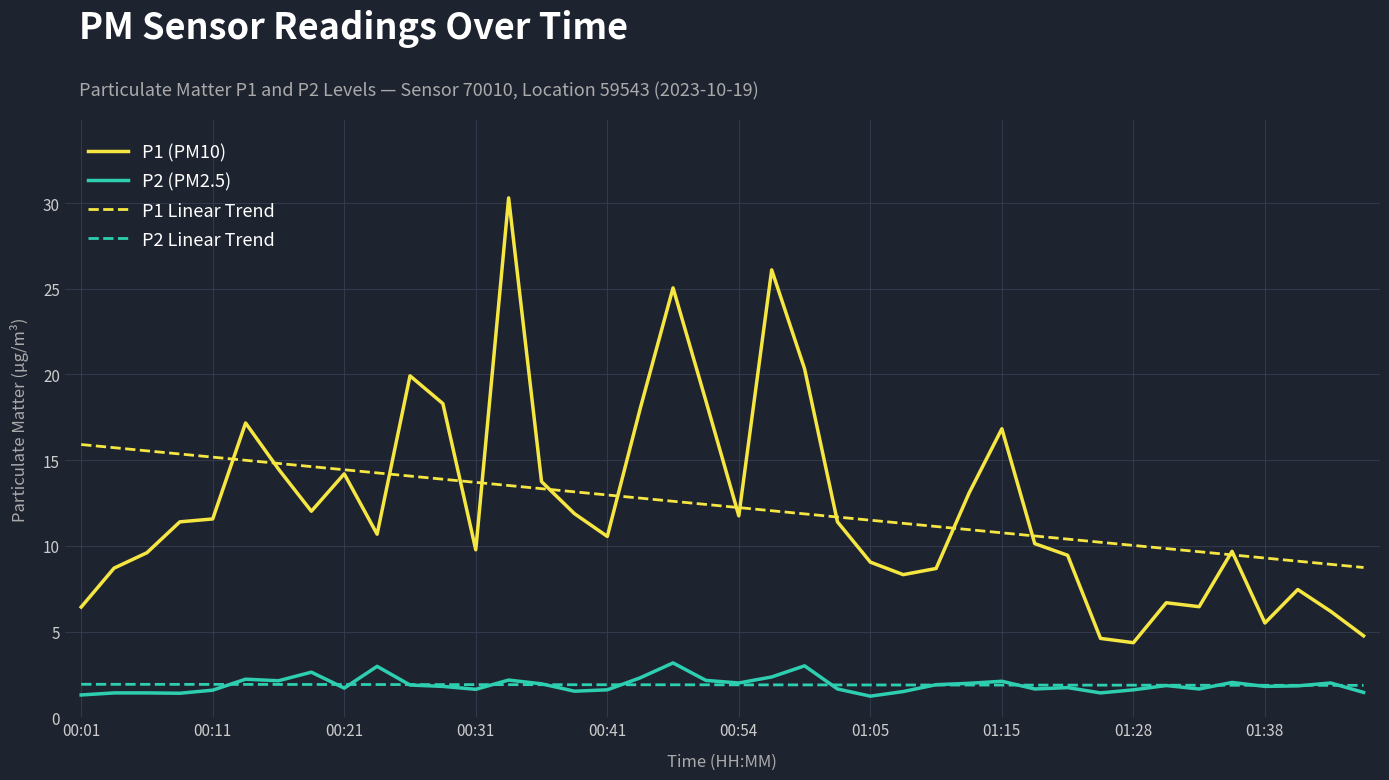

What is the smallest value displayed?

1.2